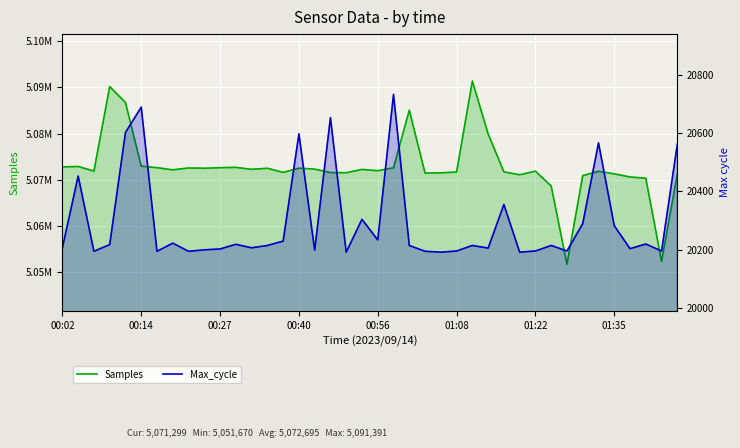

True or false: Max_cycle and Samples intersect in this chart.

False